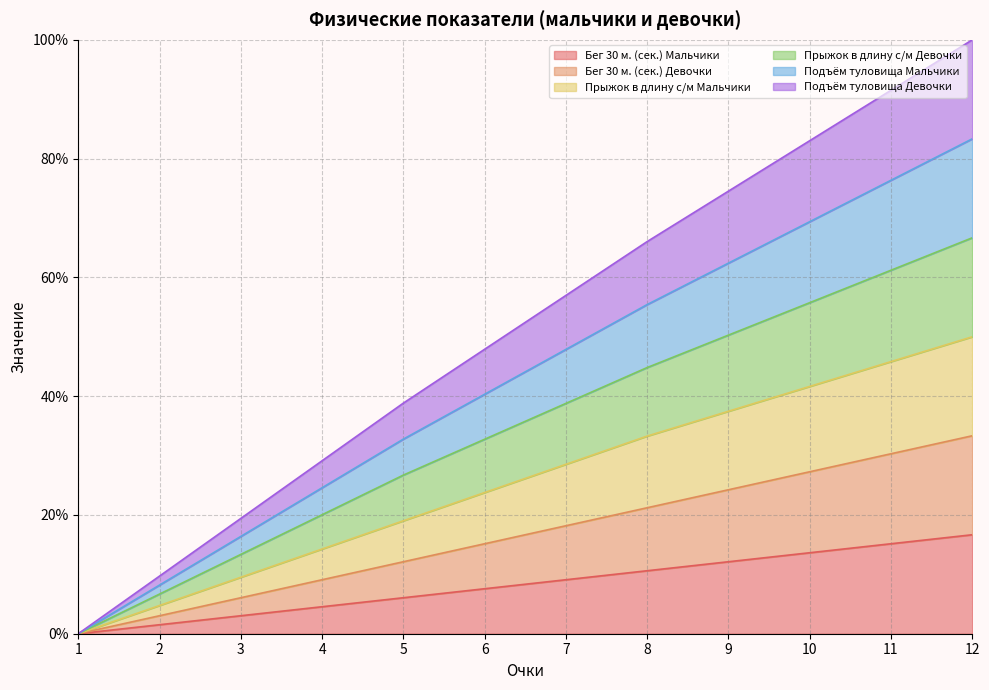

At which label does Бег 30 м. (сек.) Девочки reach its peak?

12